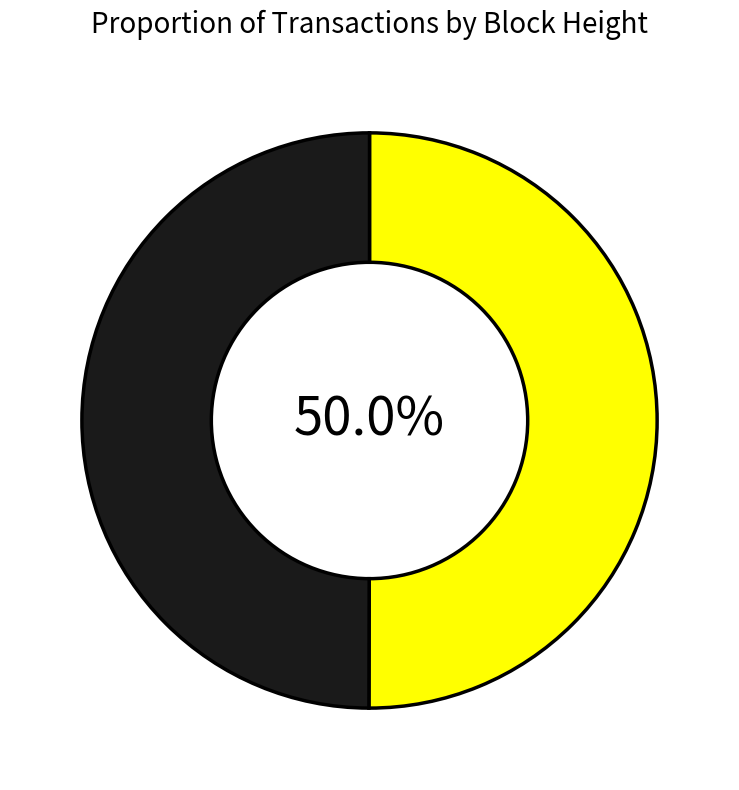

How many segments does this pie chart have?

2